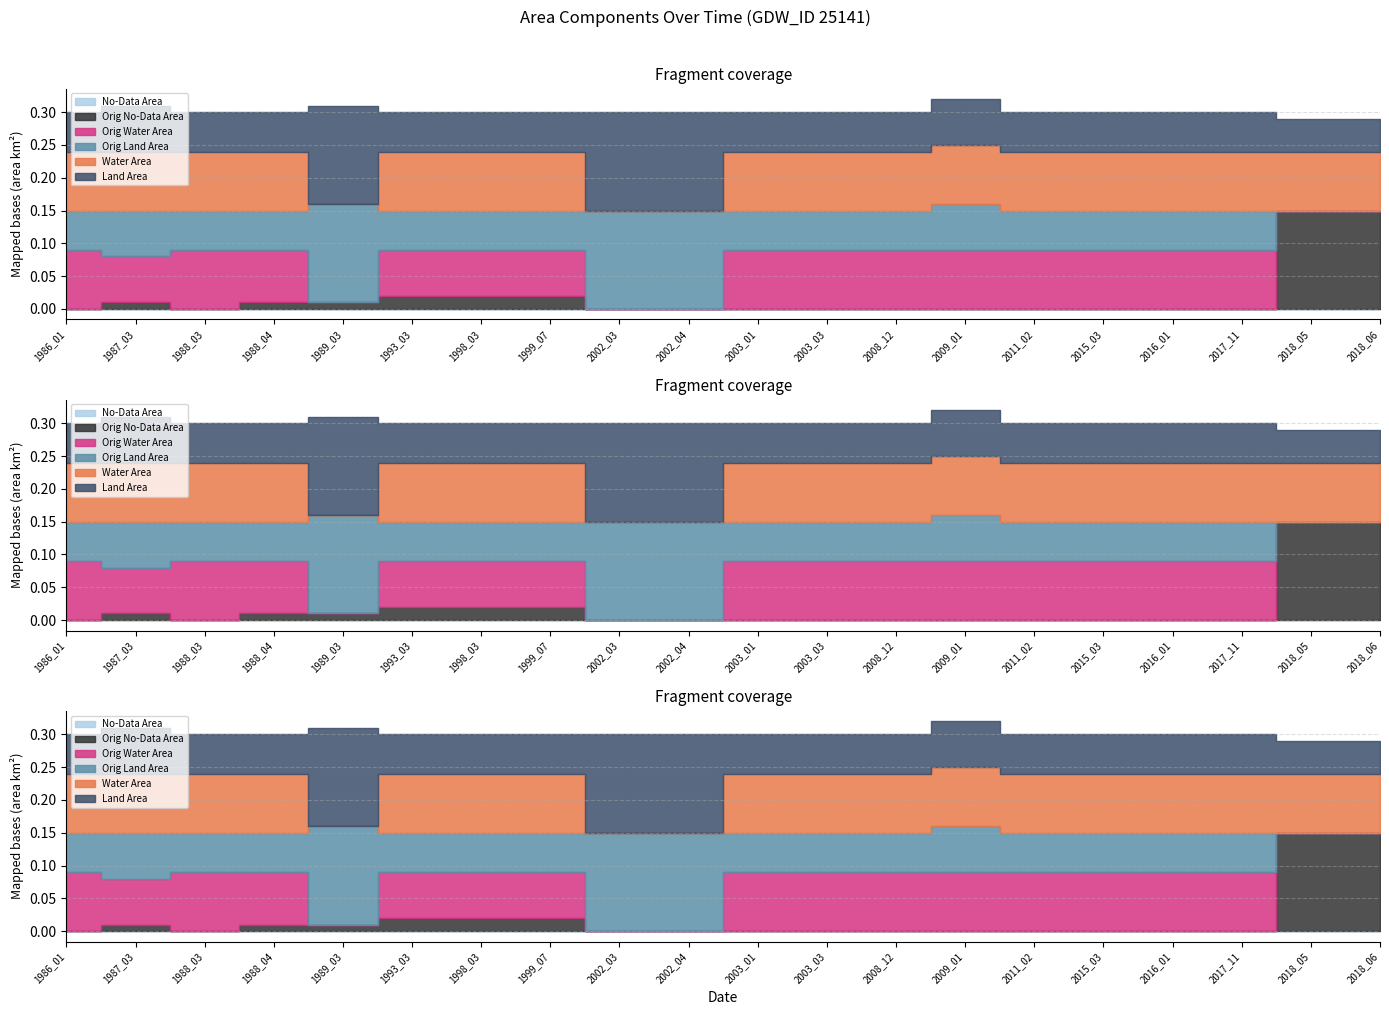

Which category has the lowest value in the waterArea series?

1989_03